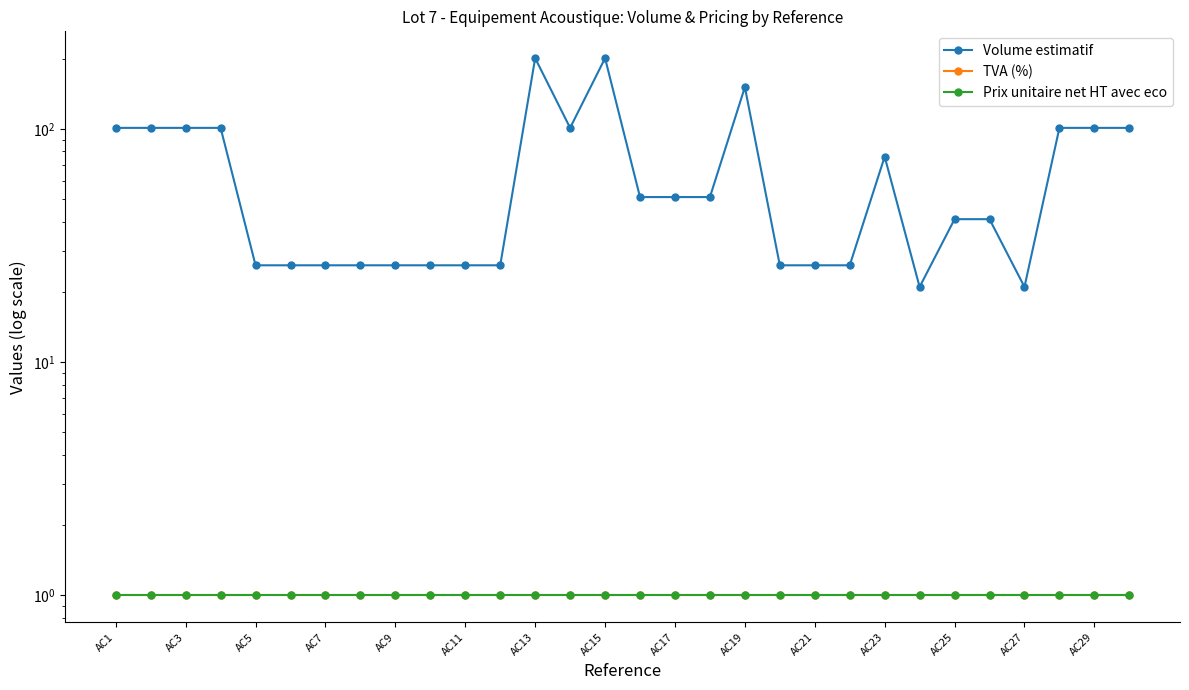

Which series has the largest total across all categories?

Volume estimatif